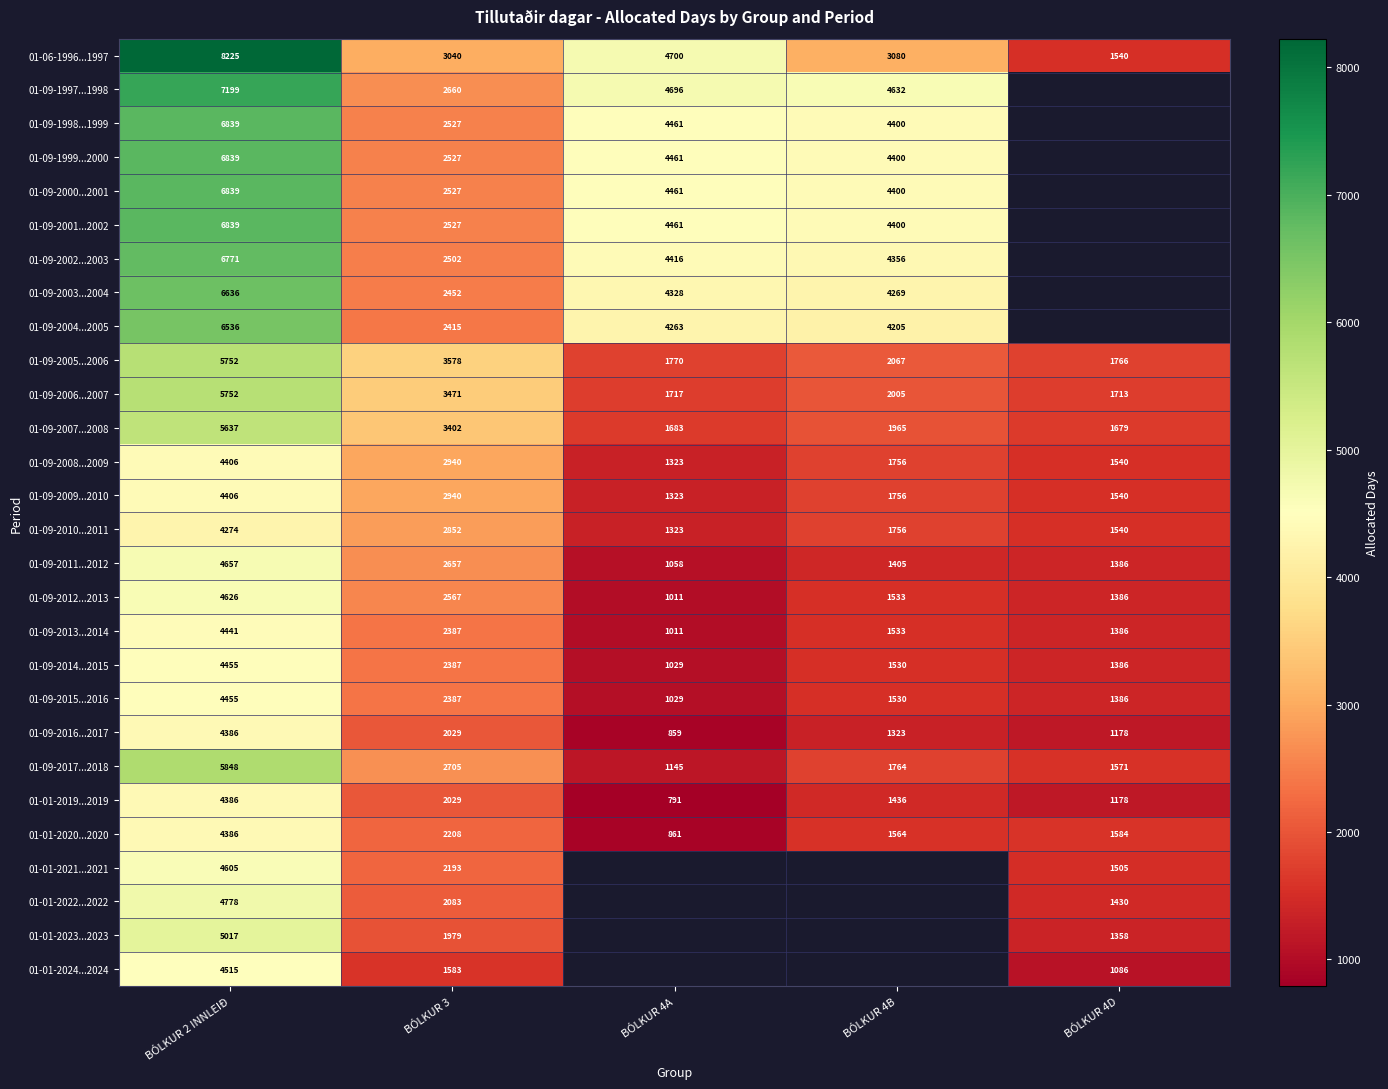

How many values in the 01-09-2016...2017 series are below 1323?

2